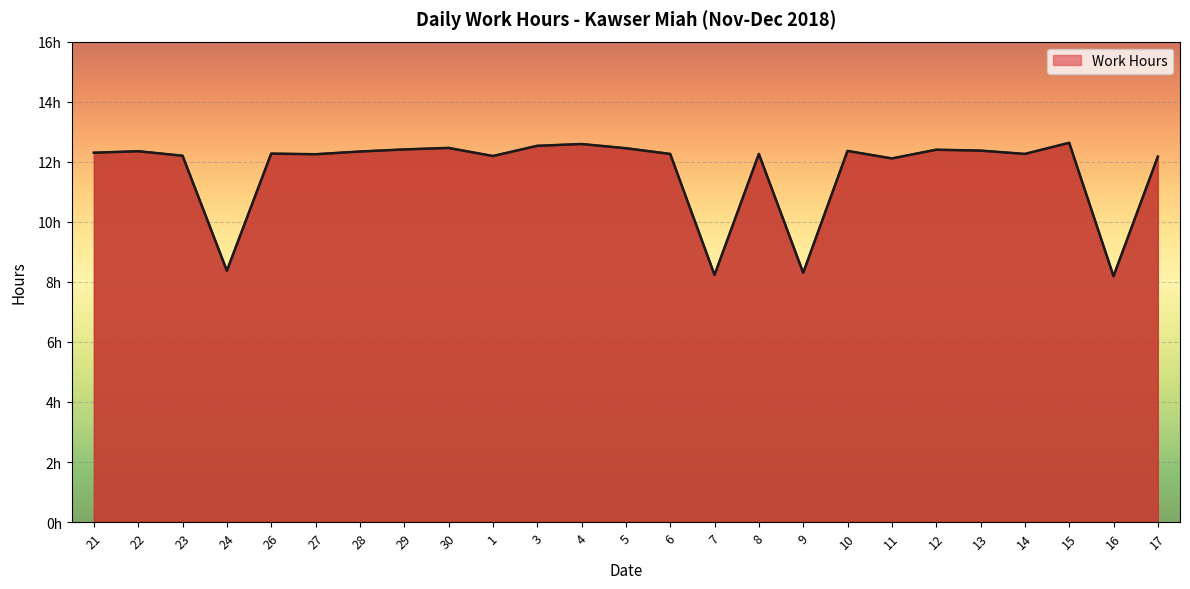

What is the difference between the second highest and second lowest values?

4.4